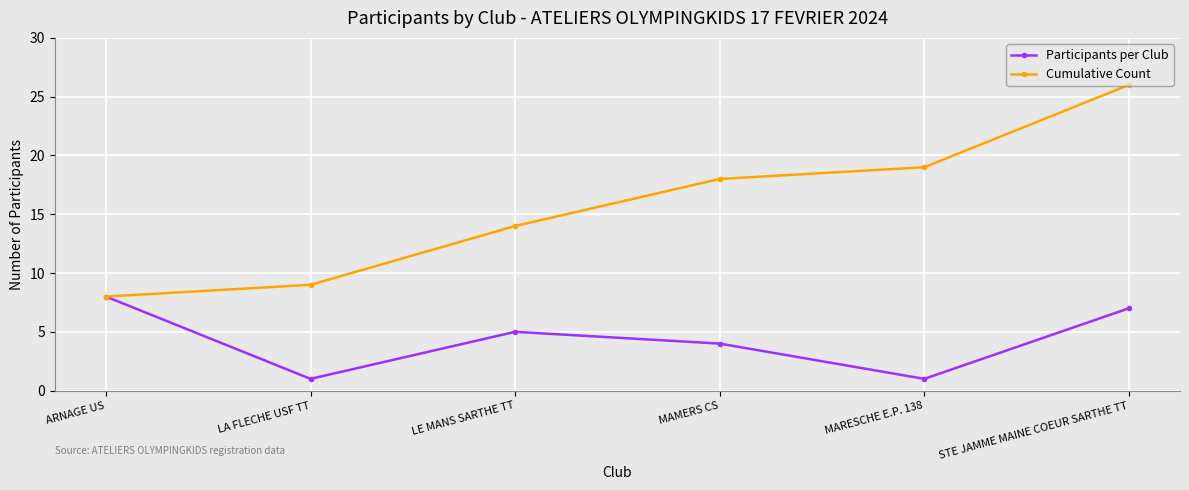

Where does the Participants per Club series first go above 5?

ARNAGE US